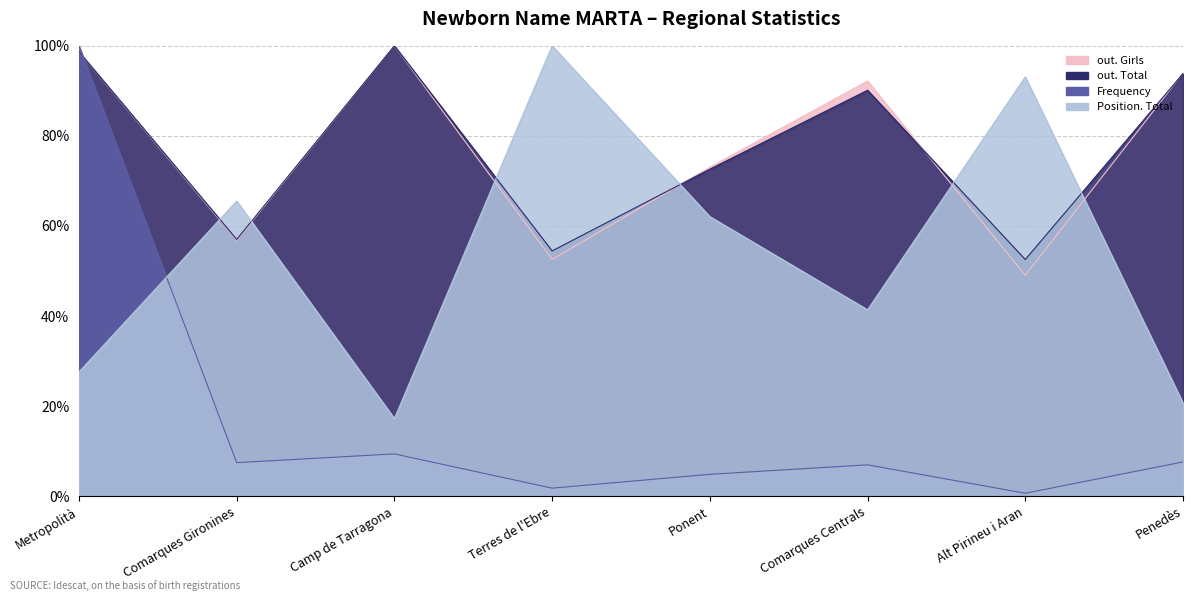

How many data points in out. Girls are above 92?

4